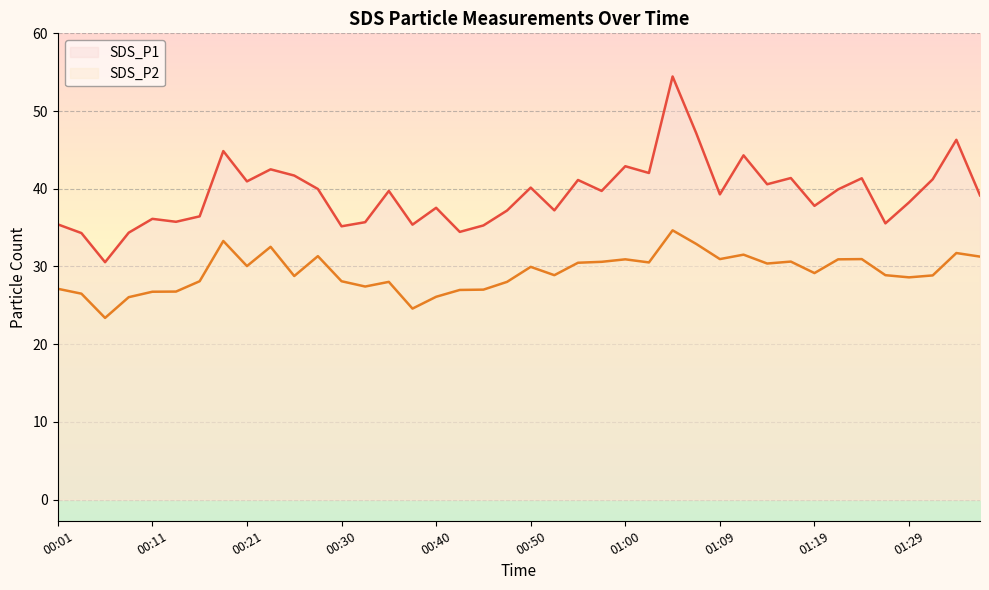

What is the label of the 6th point from the left?

00:13